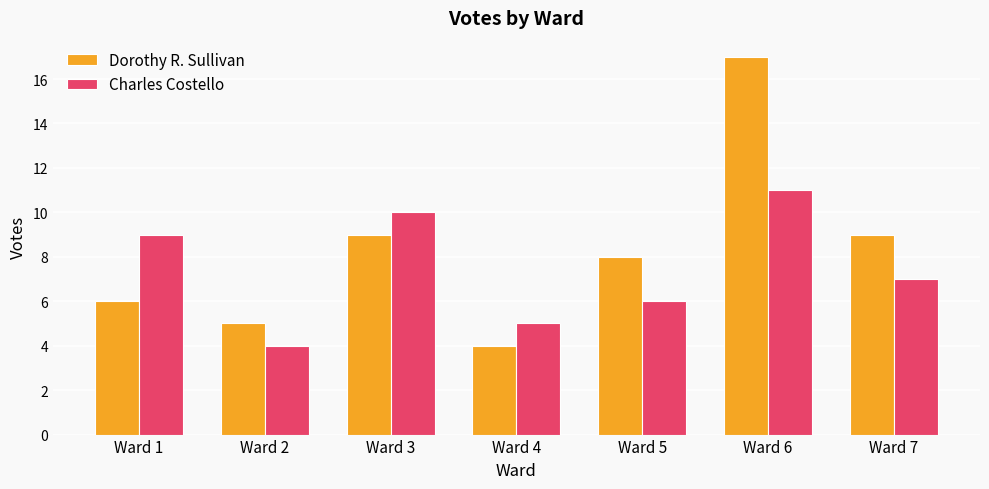

How many data points in Charles Costello are less than 7?

3